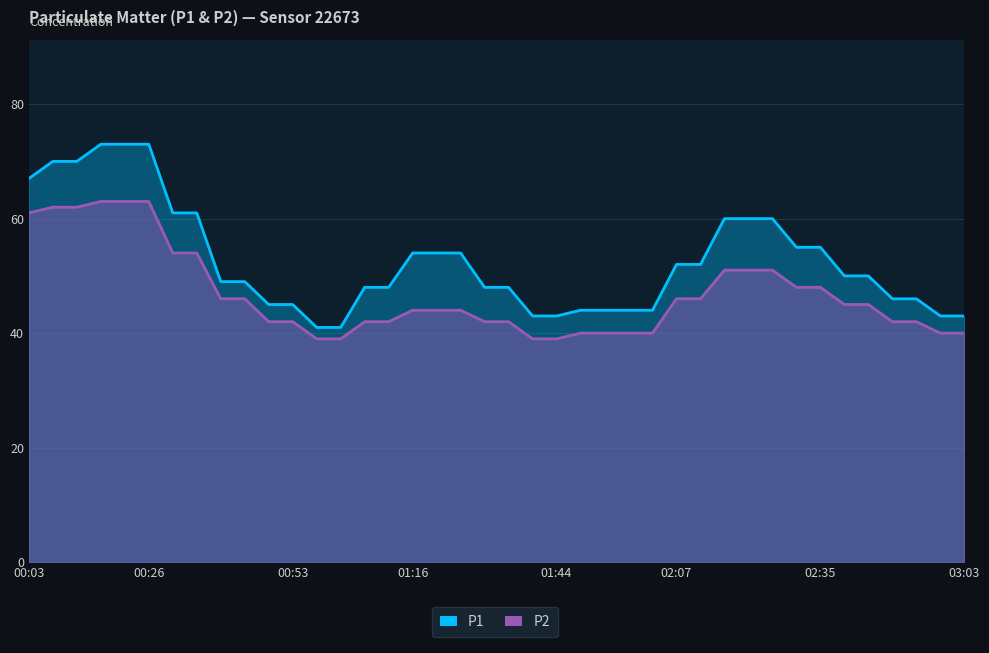

The value of P2 at 31 is 85. True or false?

False